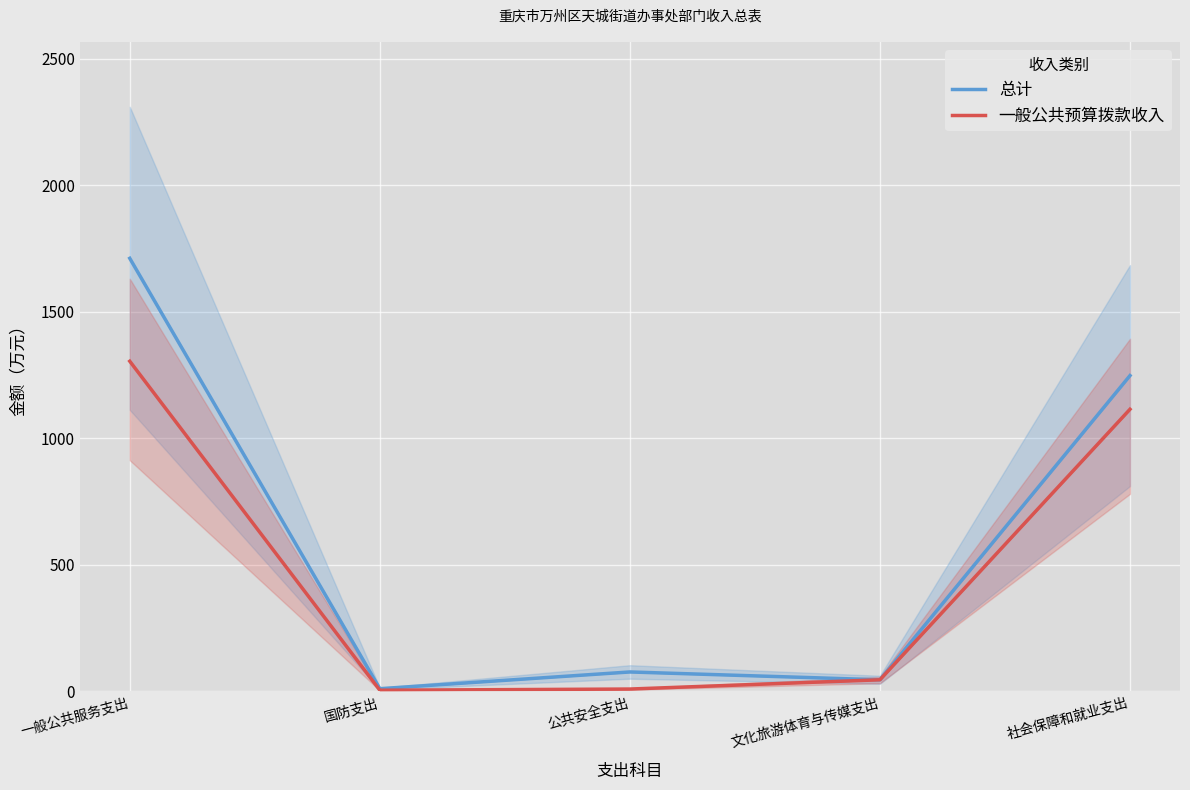

What value does the 一般公共预算拨款收入 series have at 文化旅游体育与传媒支出?

45.2